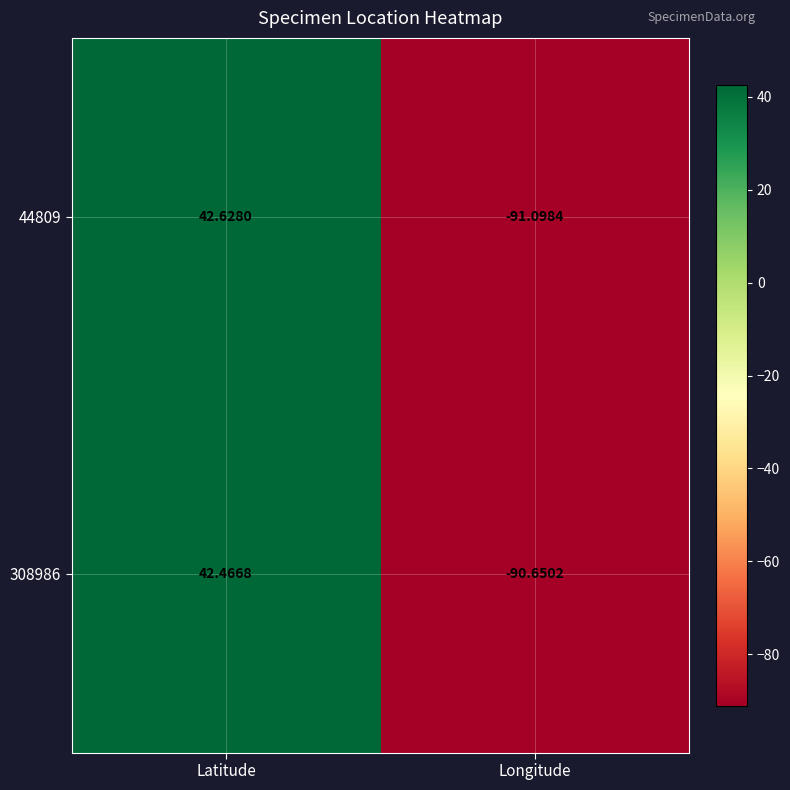

Which category has the lowest value across all series?

Longitude